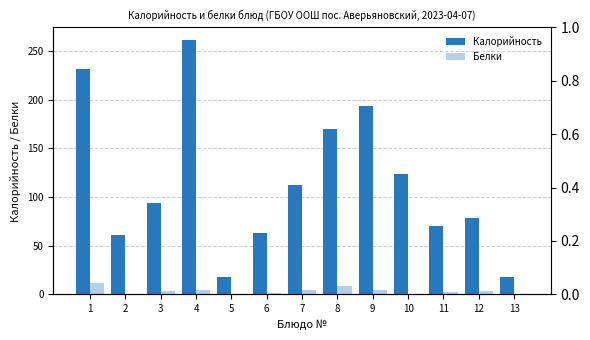

Is it true that Калорийность equals 124 at 10?

True